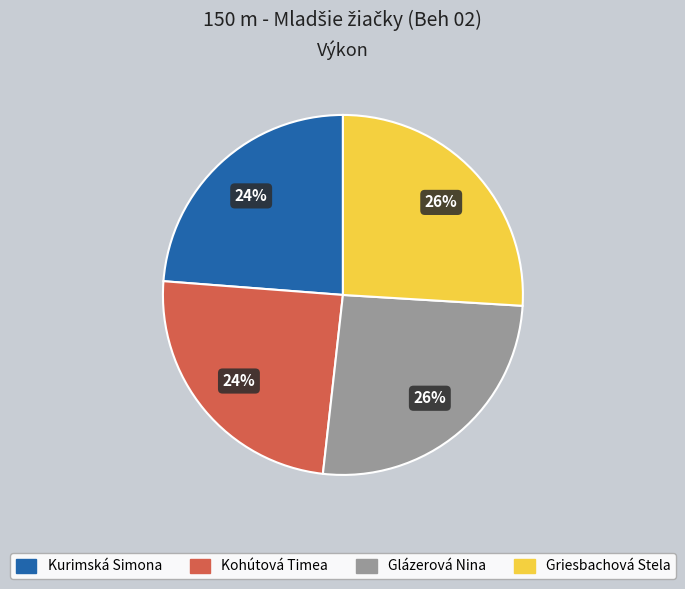

To the nearest percent, what is the difference between the largest and smallest slice percentages?

2%